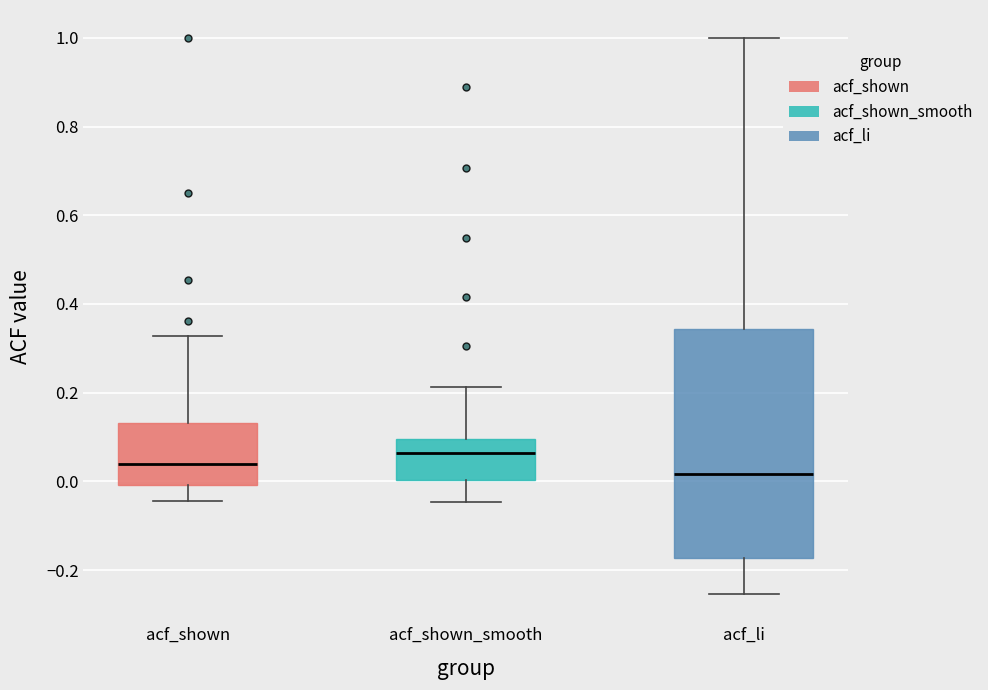

Comparing the boxes themselves (not the whiskers), which one is the tallest?

acf_li